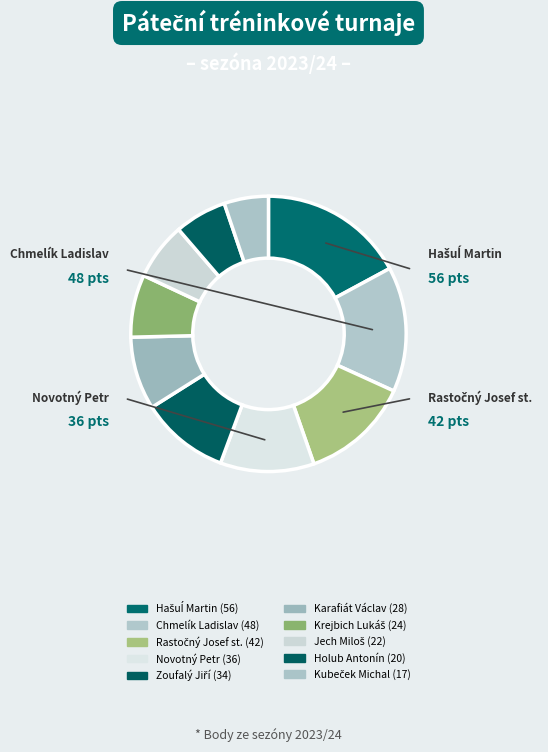

Count the number of slices in the pie.

10